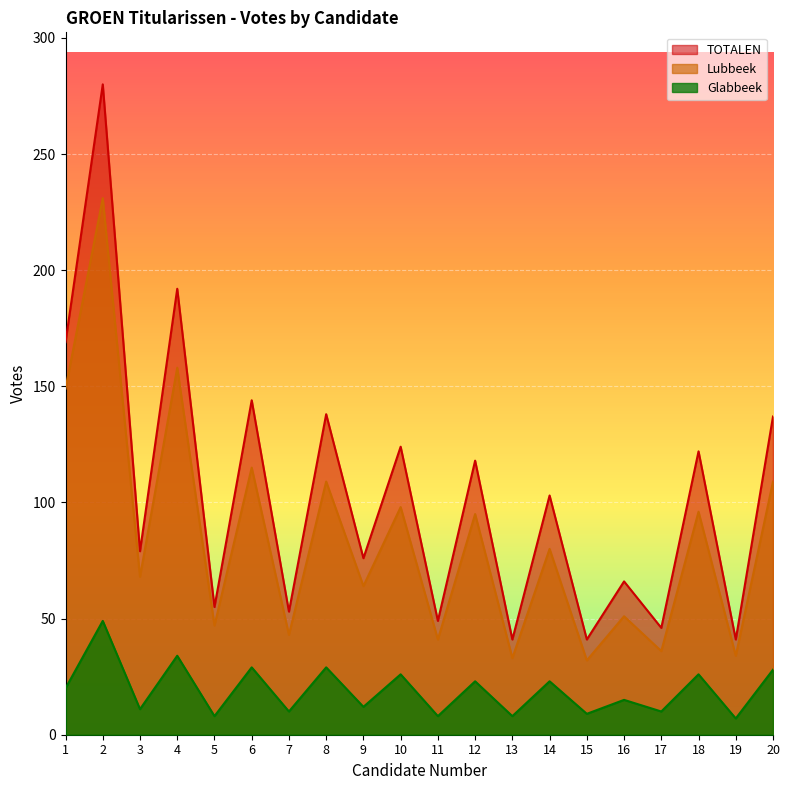

True or false: TOTALEN and Lubbeek cross at least once.

False